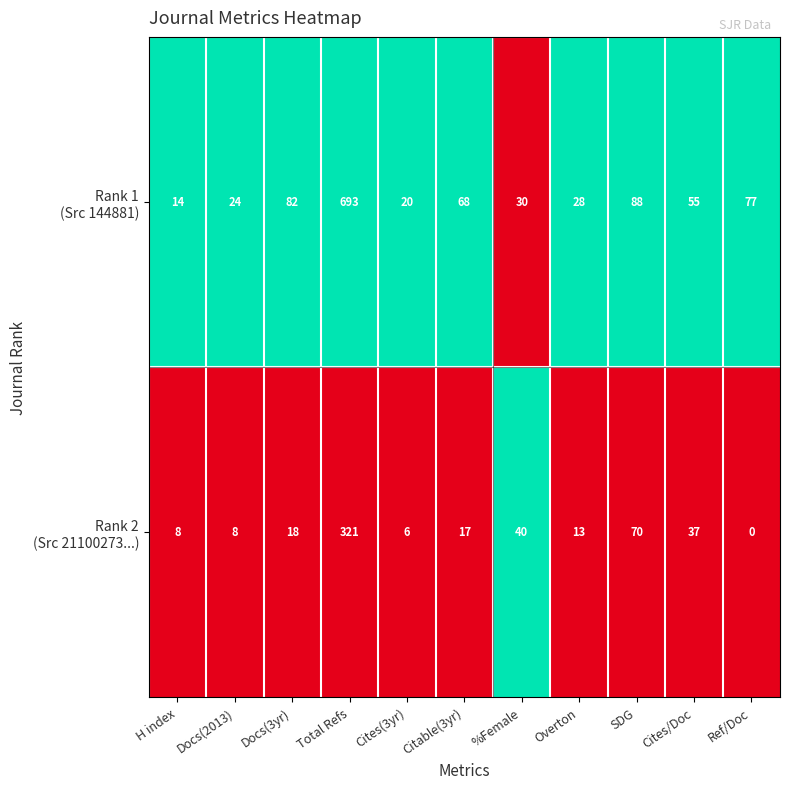

How many distinct data groups are displayed?

2